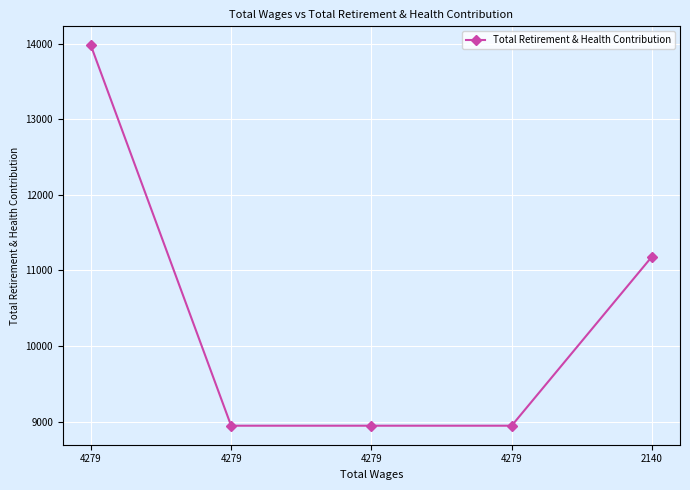

How many distinct data groups are displayed?

1